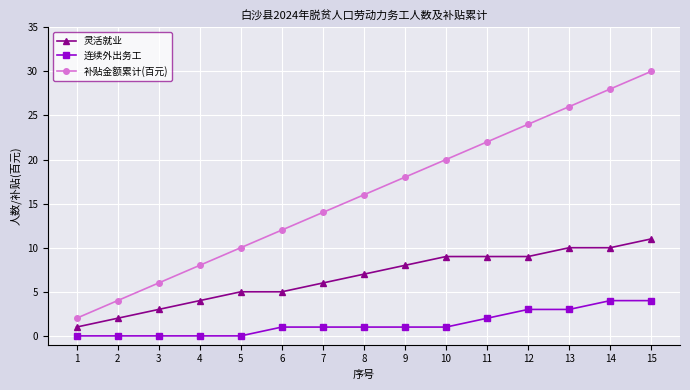

At which category is the sum across all series the highest?

15